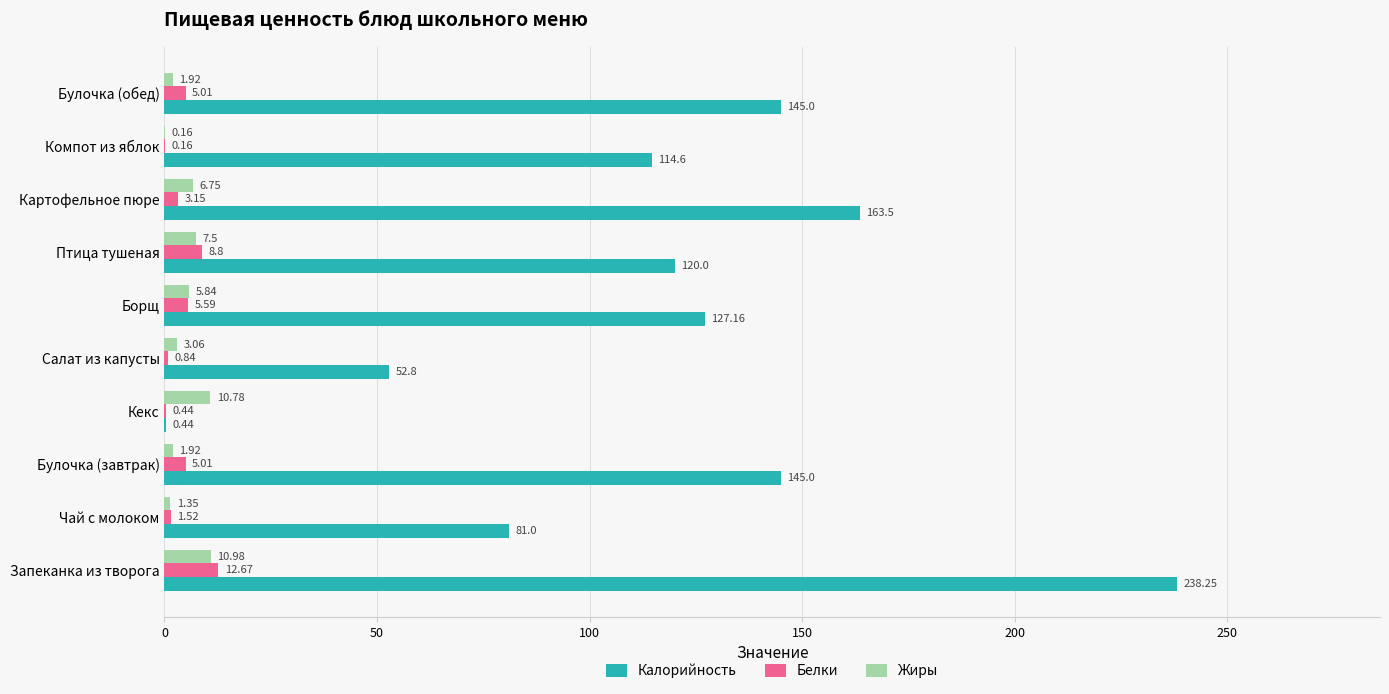

Which series changed the most between Запеканка из творога and Кекс?

Калорийность